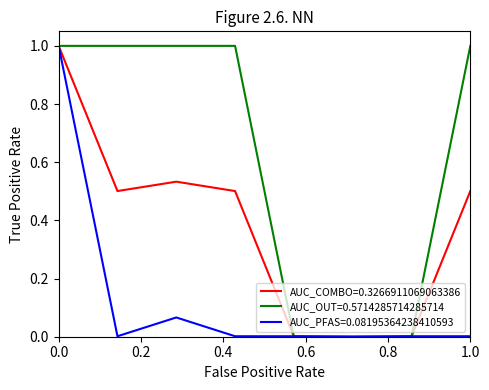

Rank the series by their average value, from lowest to highest.

AUC_PFAS=0.08195364238410593, AUC_COMBO=0.3266911069063386, AUC_OUT=0.5714285714285714